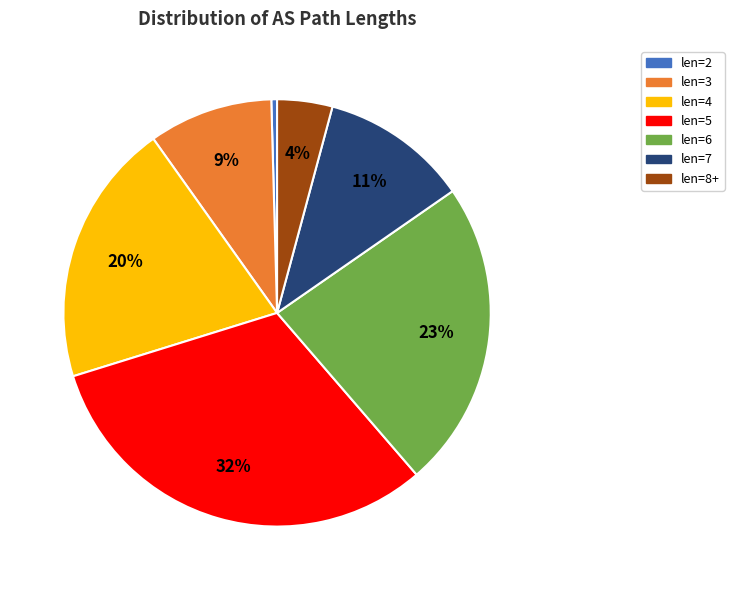

Does any single category account for the majority?

No